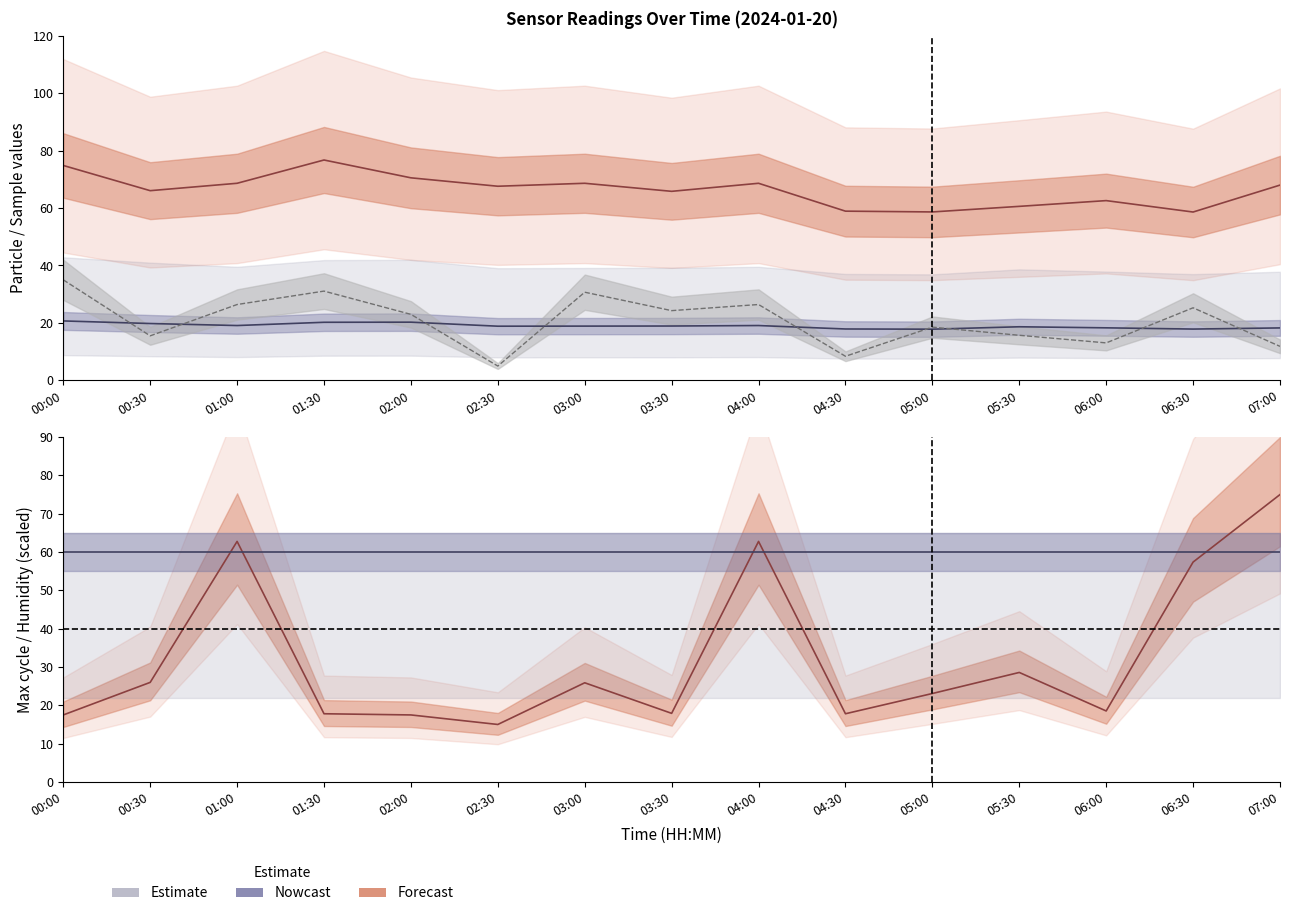

At which category is the sum across all series the highest?

01:00